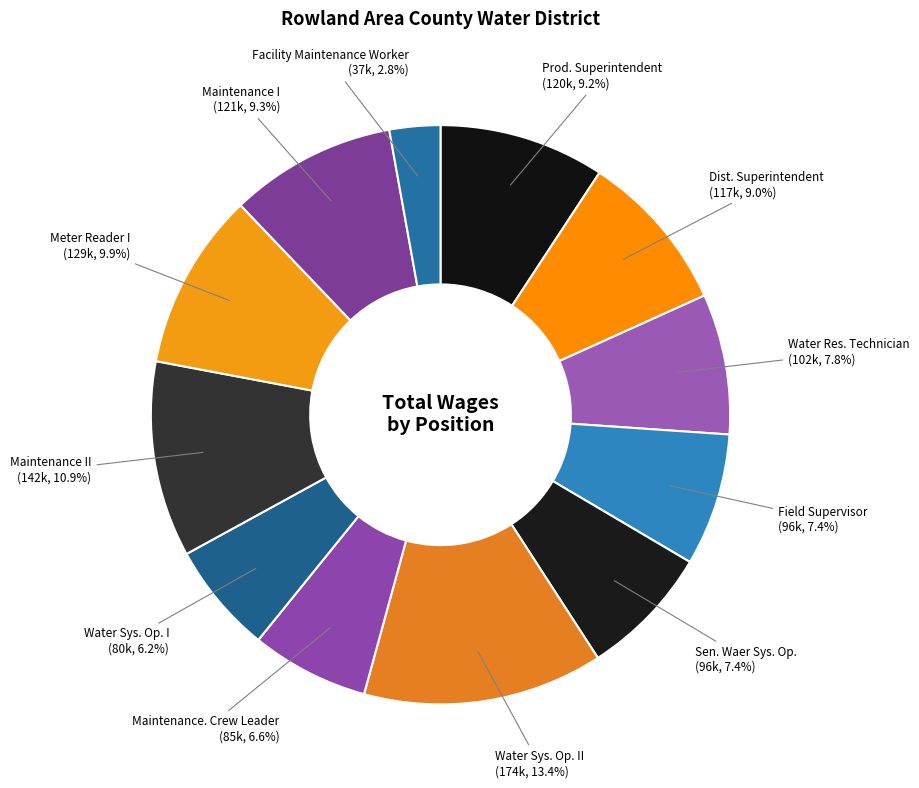

Between Maintenance. Crew Leader and Meter Reader I, which is larger?

Meter Reader I